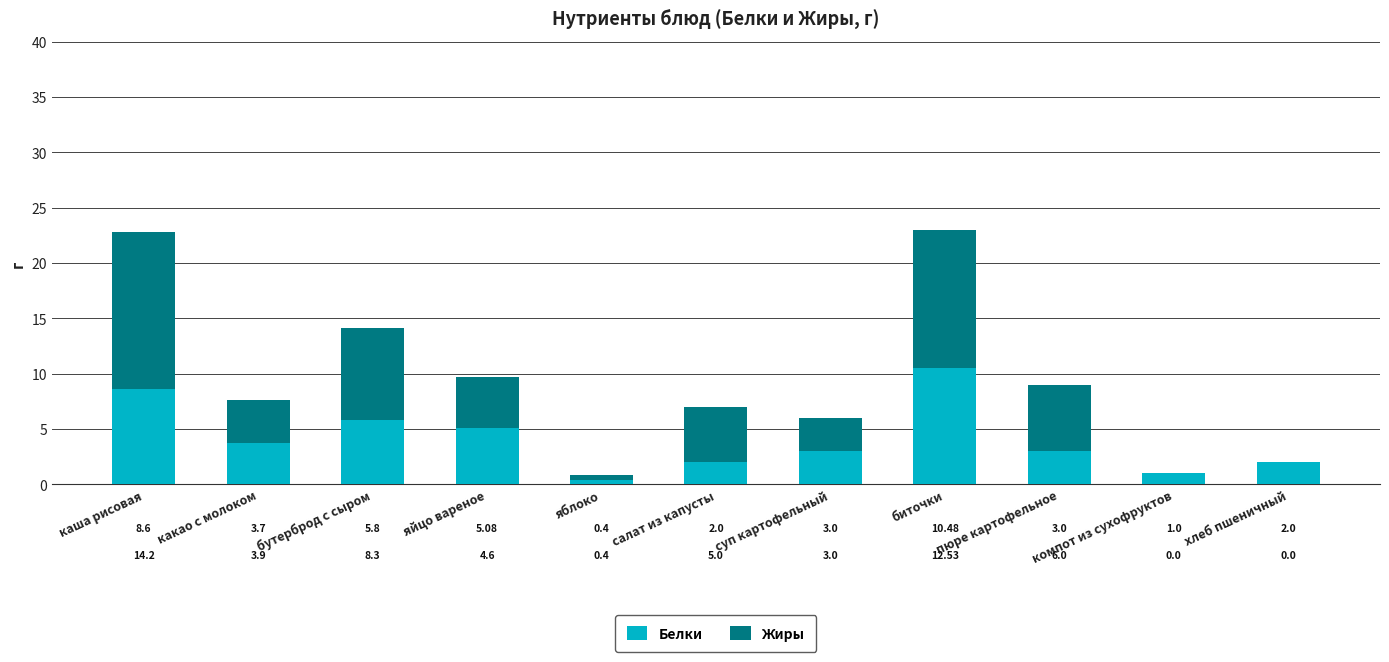

What is the total value across all series at биточки?

23.0